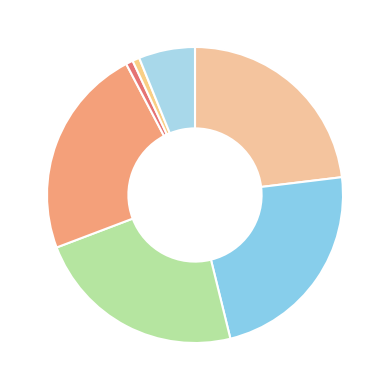

Count the number of slices in the pie.

7